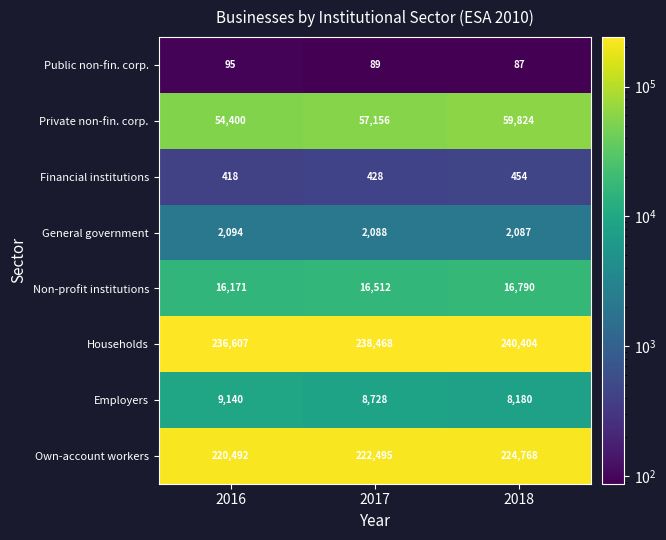

Which series changed the most between 2017 and 2018?

Private non-fin. corp.